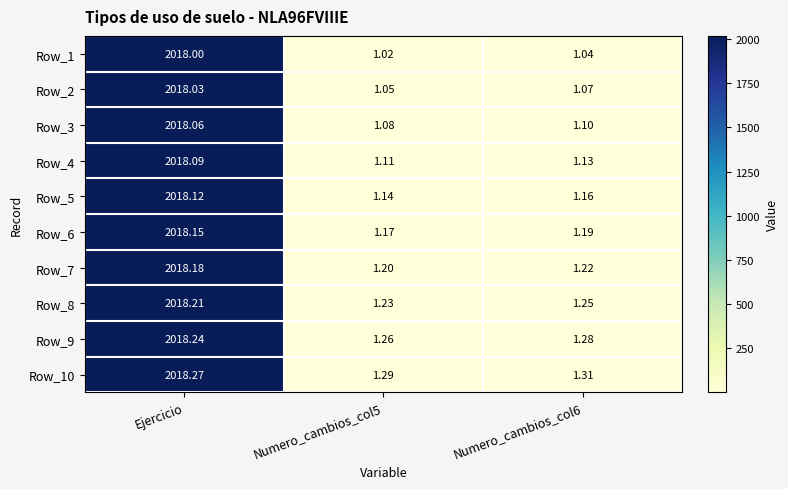

Rank the series by their maximum value, from highest to lowest.

Row_10, Row_9, Row_8, Row_7, Row_6, Row_5, Row_4, Row_3, Row_2, Row_1